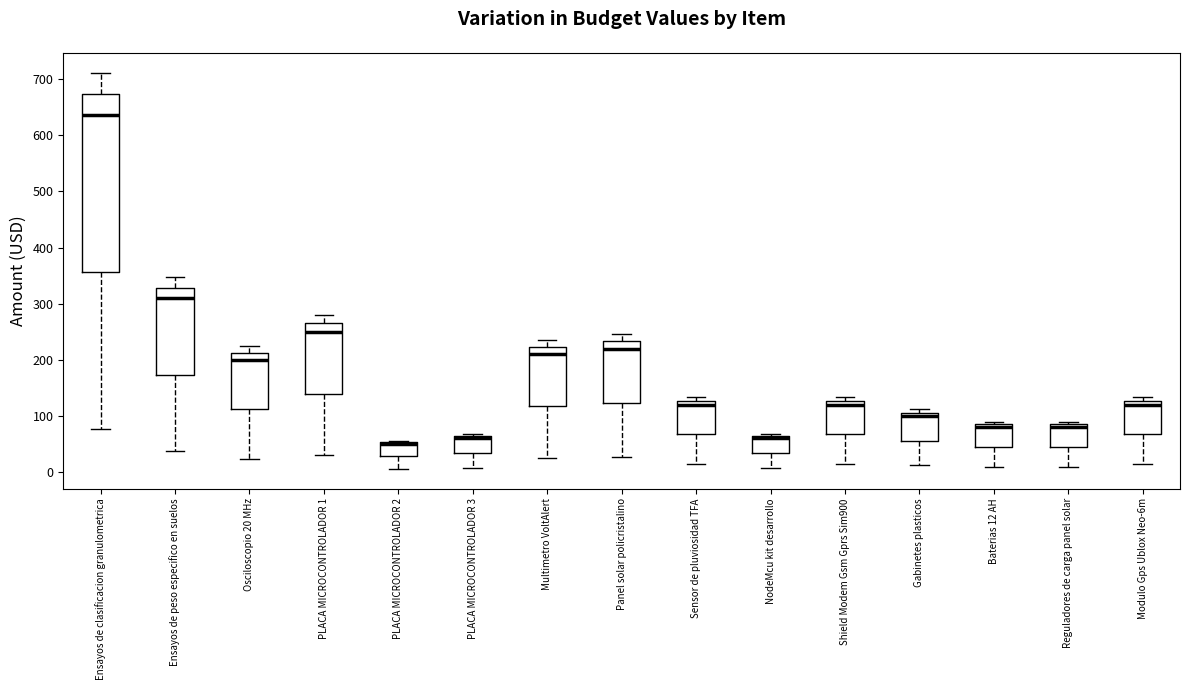

Comparing the boxes themselves (not the whiskers), which one is the tallest?

Ensayos de clasificacion granulometrica